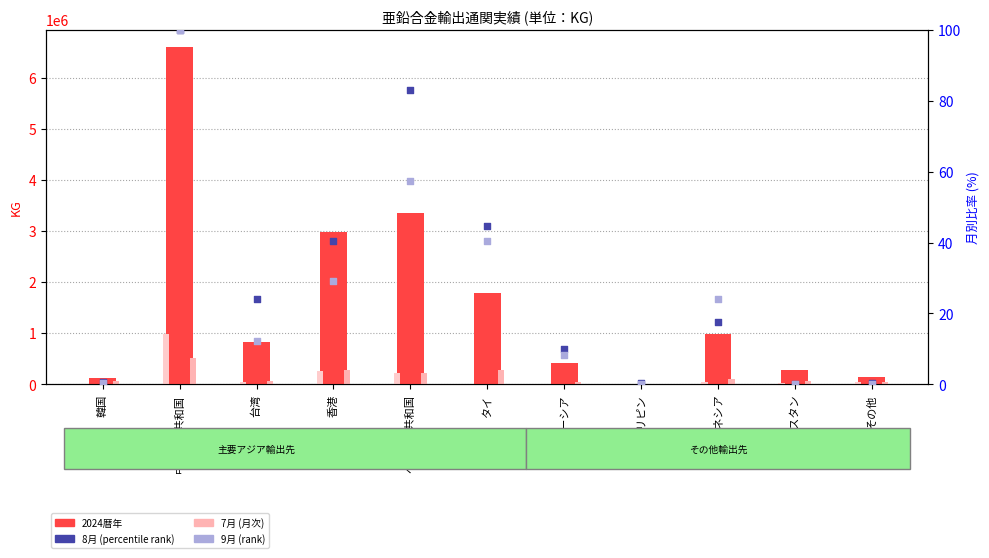

Which series reaches the maximum Y coordinate?

2024暦年